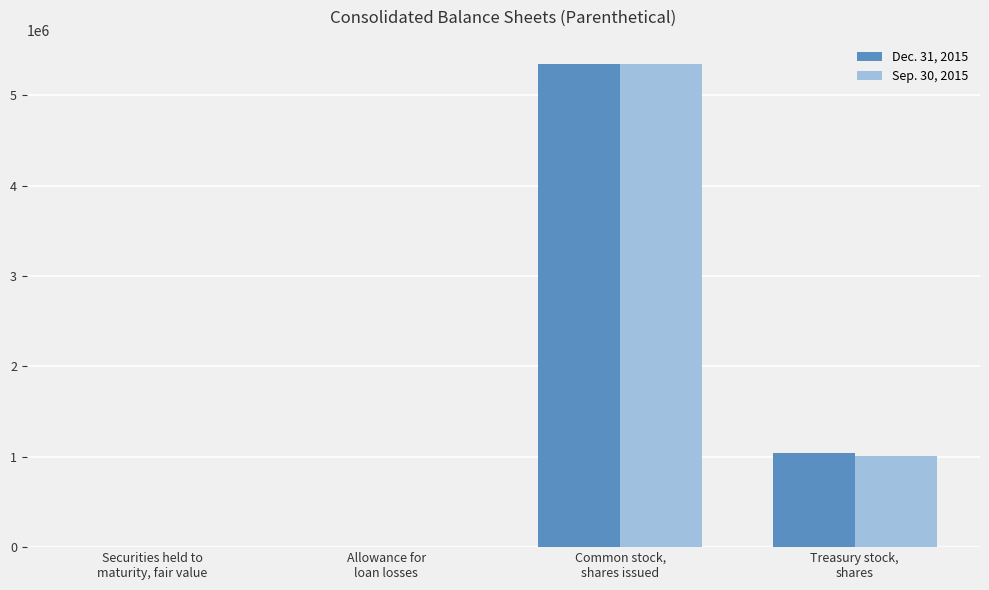

Count the number of data series in this chart.

2